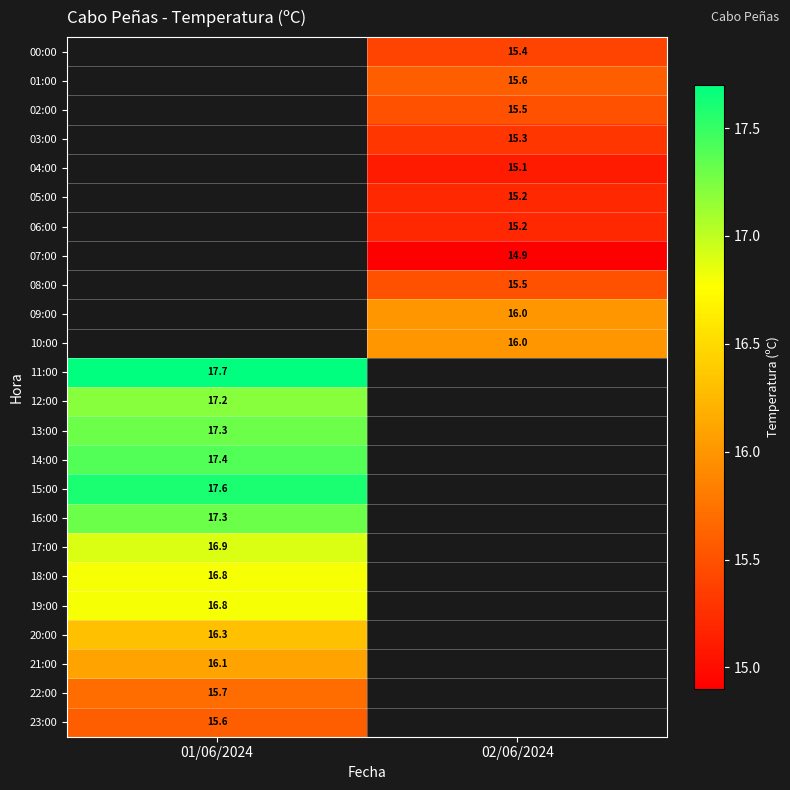

The 15:00 series shows 5.2 at 01/06/2024. True or false?

False